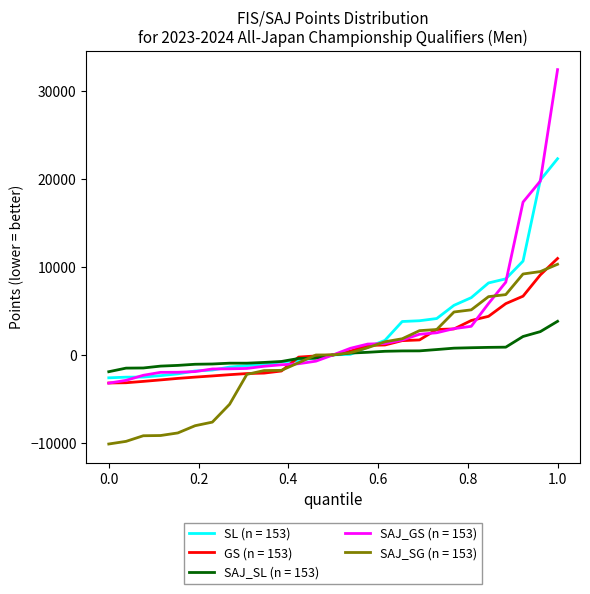

Which series has the largest range (max minus min)?

SAJ_GS (n = 153)